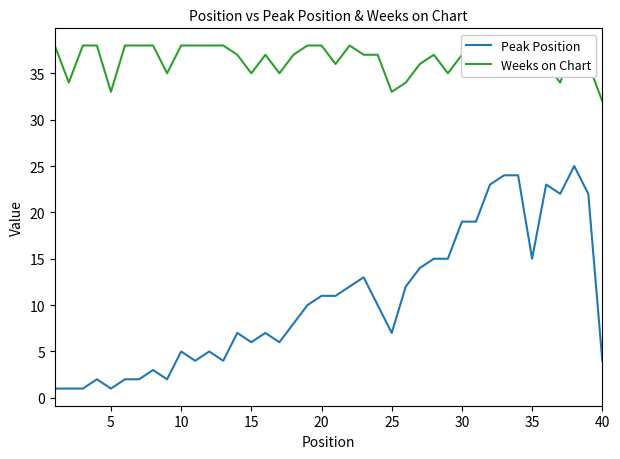

What is the maximum value for Peak Position?

25